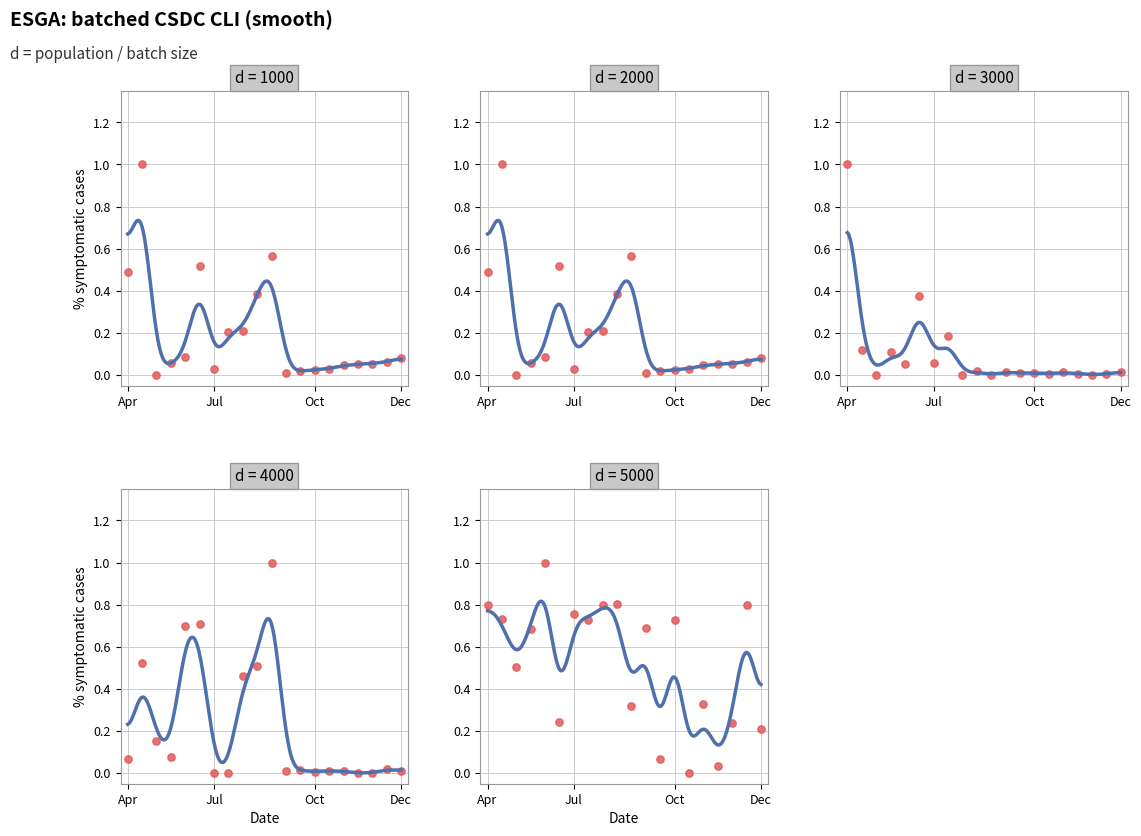

What is the total value across all series at 11?

0.7